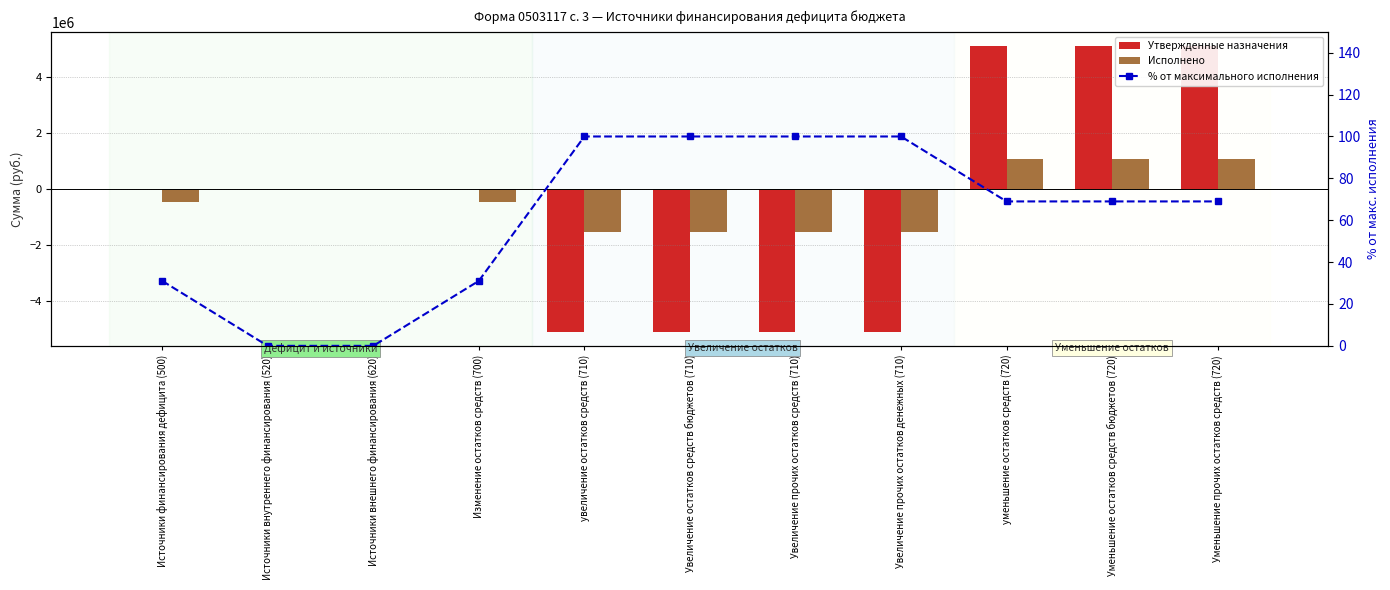

How many positive values does the Исполнено series have?

3